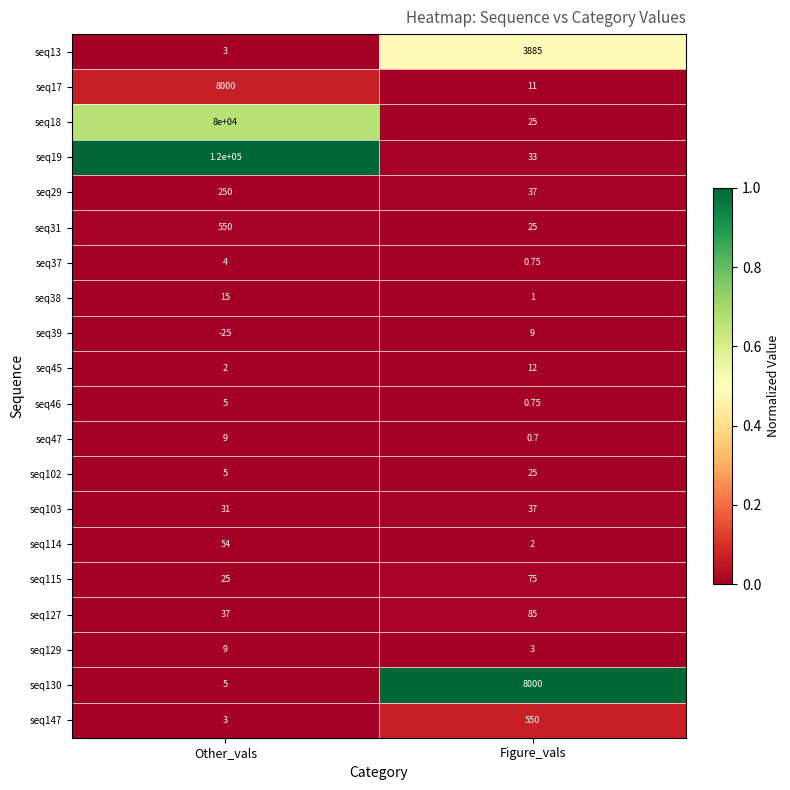

At which category is the sum across all series the highest?

Other_vals